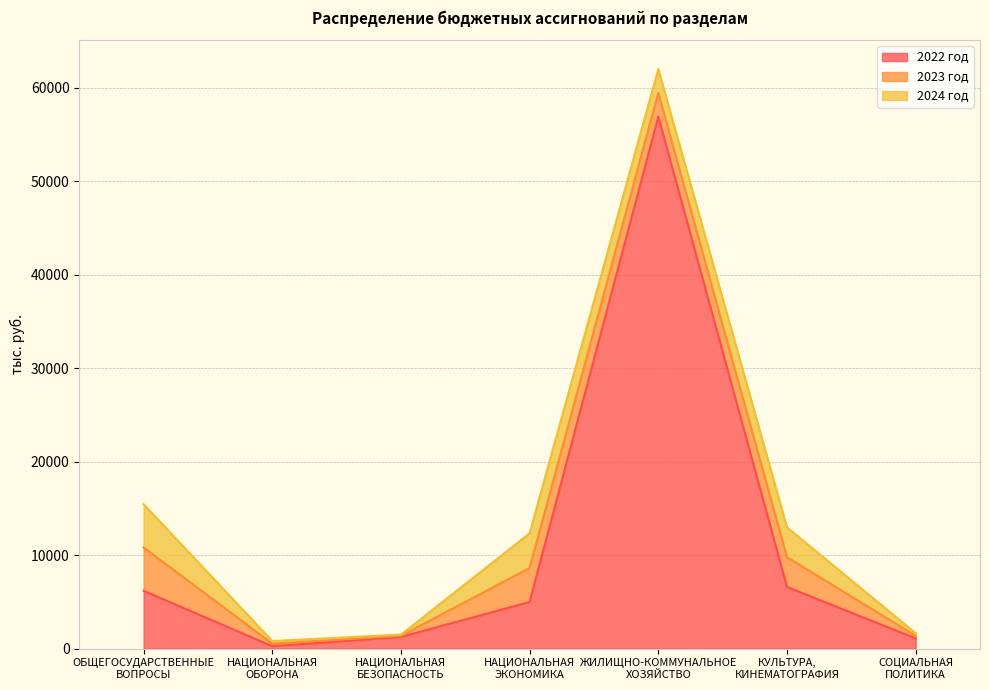

Where is 2022 год nearest to the value 28587?

КУЛЬТУРА,
КИНЕМАТОГРАФИЯ